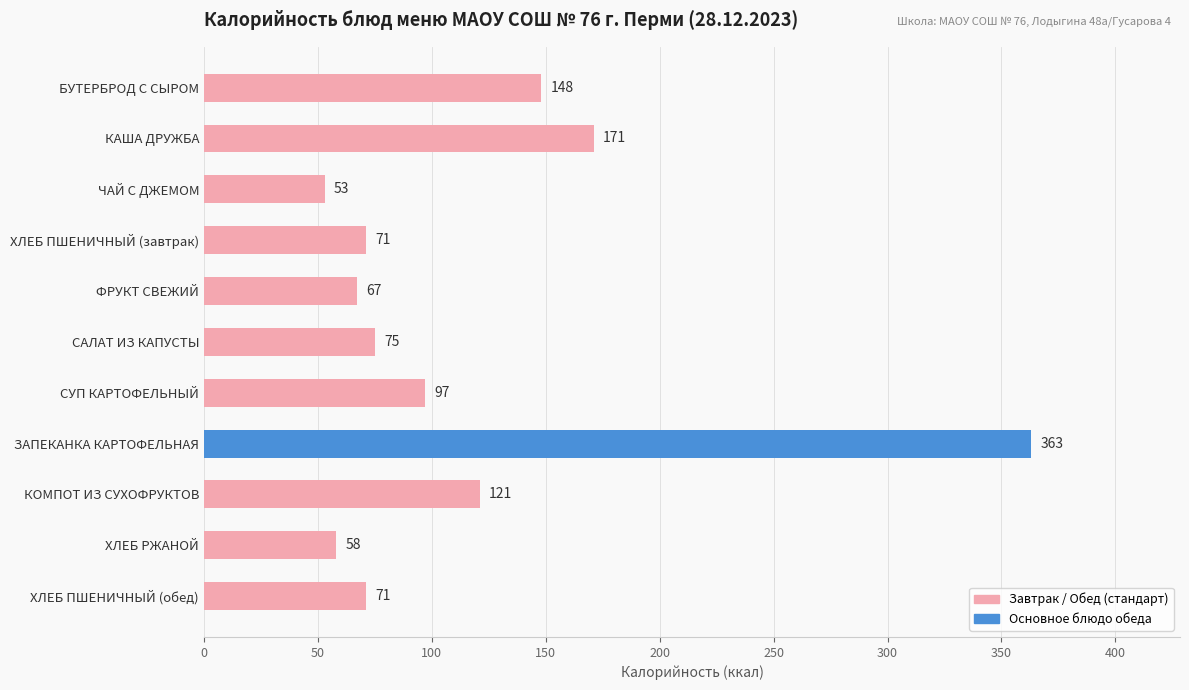

What is the greatest value displayed?

363